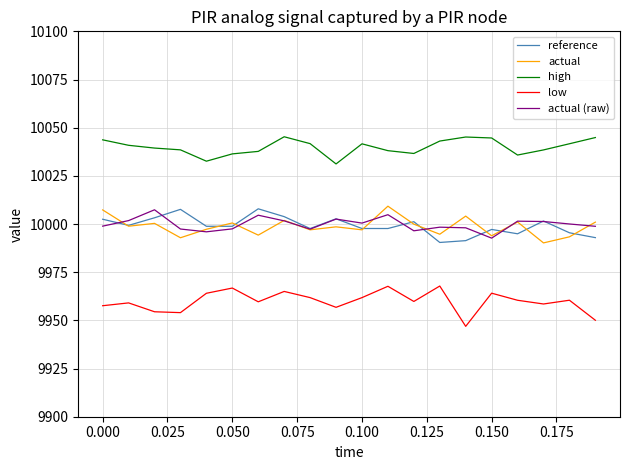

What is the difference between the maximum and second lowest values in the actual (raw) series?

11.4